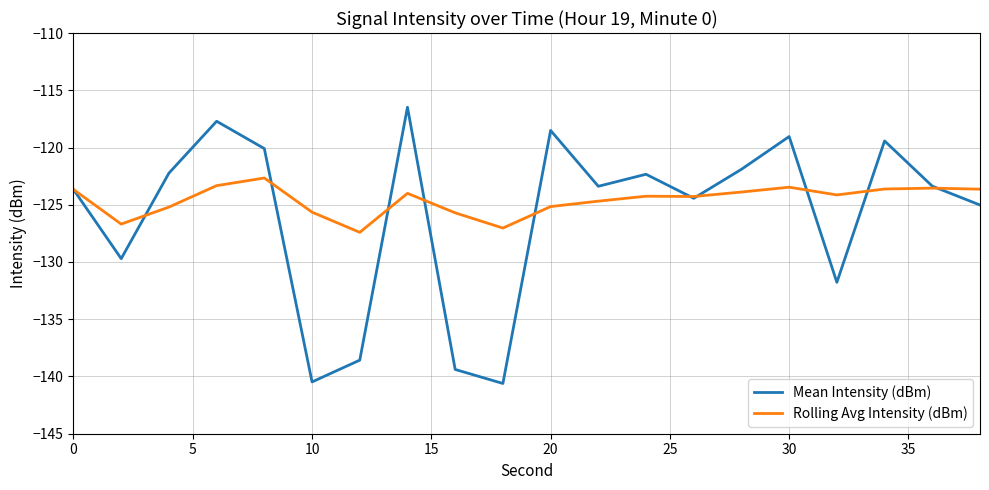

In Mean Intensity (dBm), how many points are higher than both neighbors (excluding endpoints)?

6